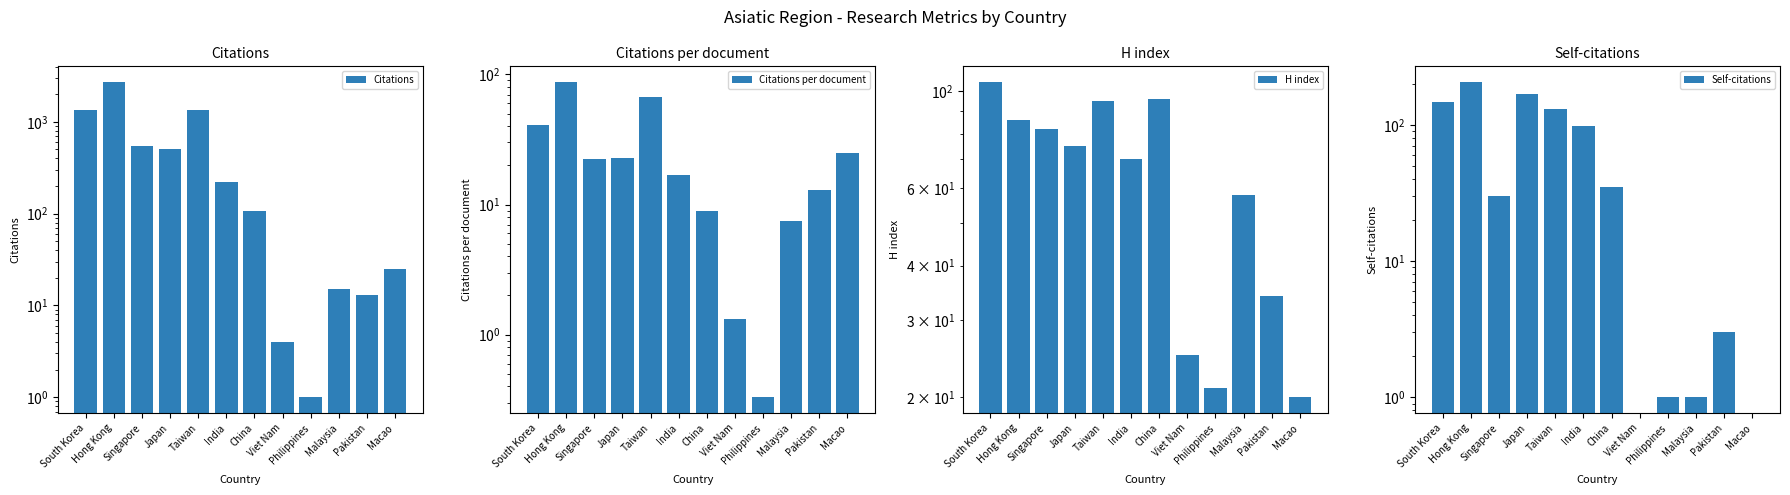

Which has a higher value, Singapore or Hong Kong?

Hong Kong